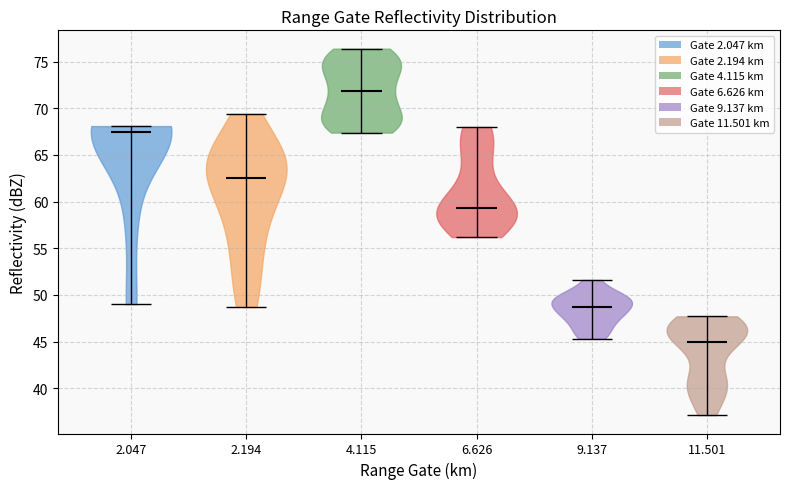

Reading left to right, read every violin against the y-axis: where its median line is, and the lowest and highest points it reaches. The values are not printed on the chart, so give them approximately, as read against the axis.

2.047: median line 67.5, lowest point 49.0, highest point 68.0
2.194: median line 62.5, lowest point 48.5, highest point 69.5
4.115: median line 72.0, lowest point 67.5, highest point 76.5
6.626: median line 59.5, lowest point 56.0, highest point 68.0
9.137: median line 48.5, lowest point 45.5, highest point 51.5
11.501: median line 45.0, lowest point 37.0, highest point 47.5